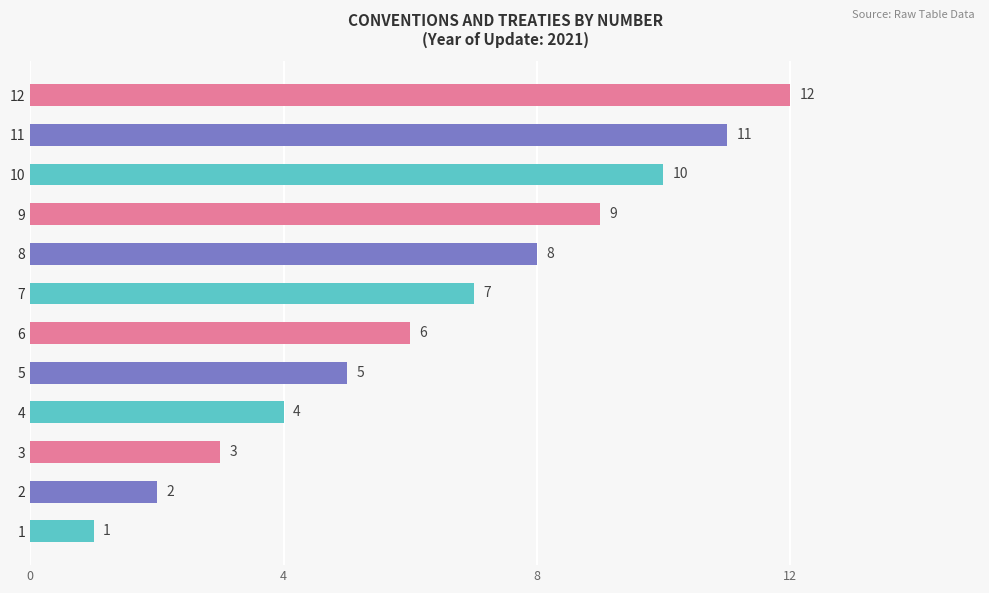

At which category does the chart reach its peak across all series?

12